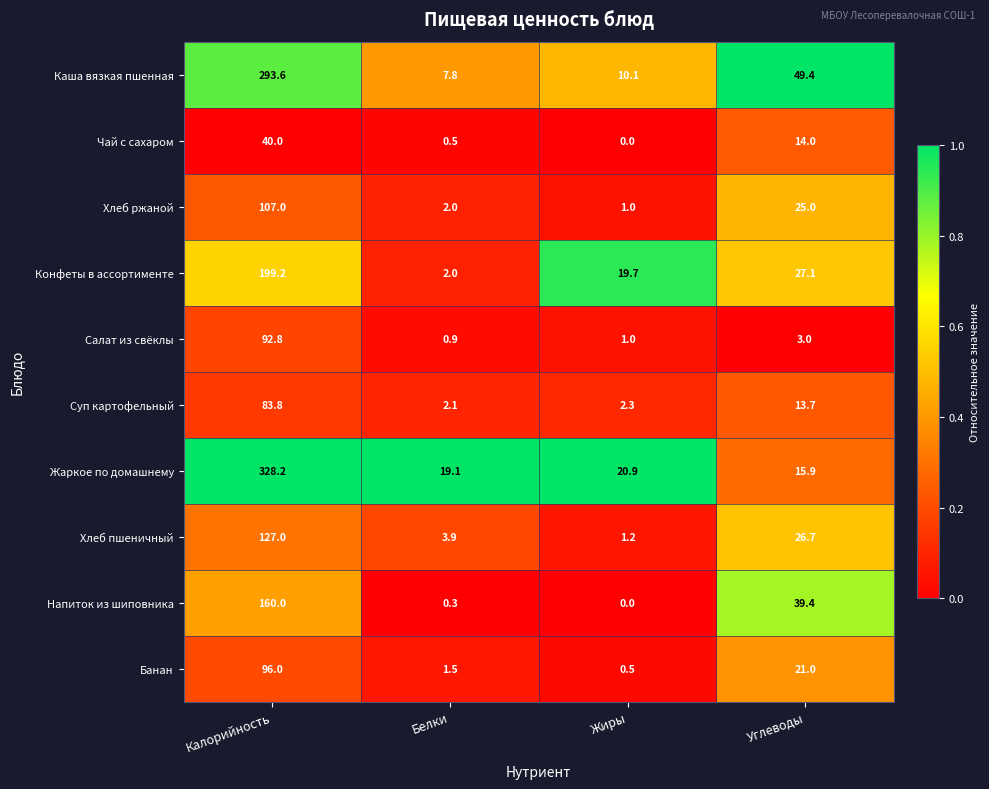

The Жаркое по домашнему series shows 7.0 at Жиры. True or false?

False